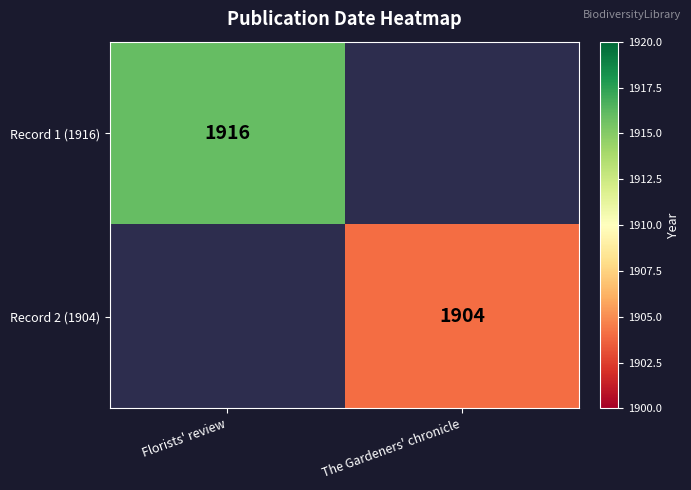

Count the number of categories in the chart.

2